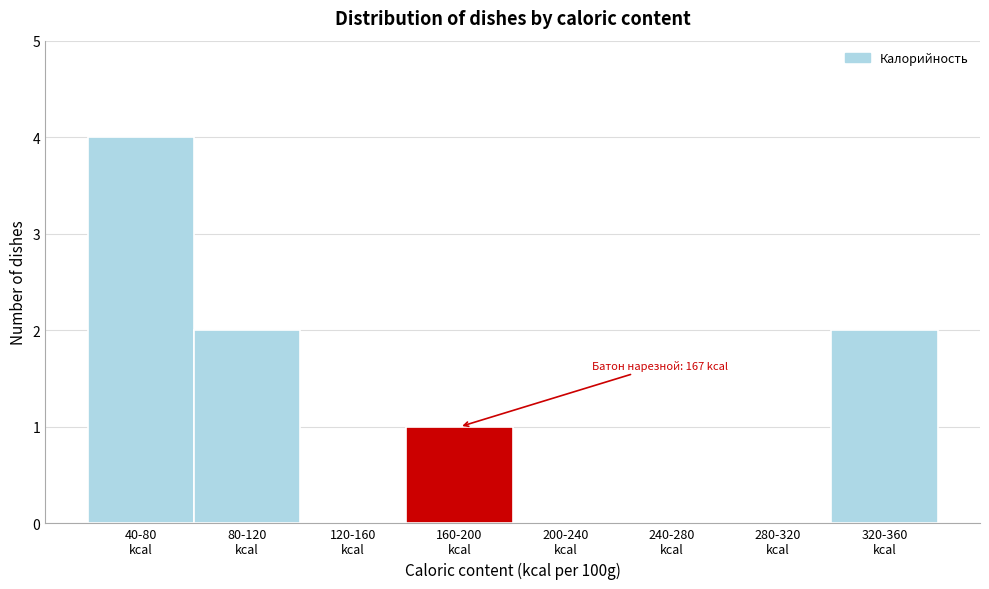

What is the sum of all values?

9